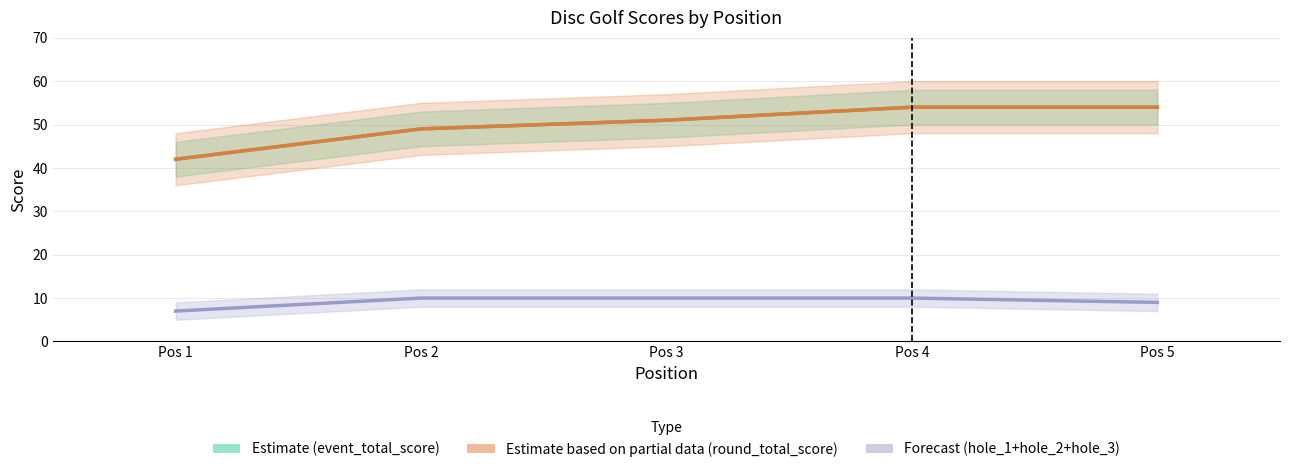

True or false: Estimate (event_total_score) has a value of 54 at Pos 5.

True